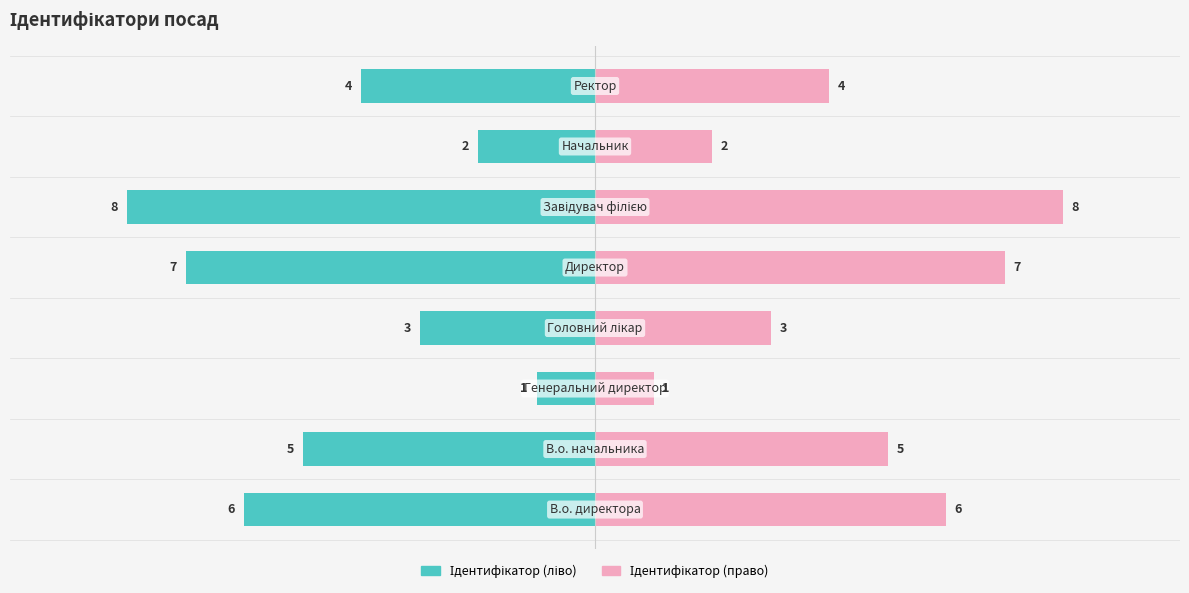

The value of Ідентифікатор (право) at 7.5 is 5. True or false?

False